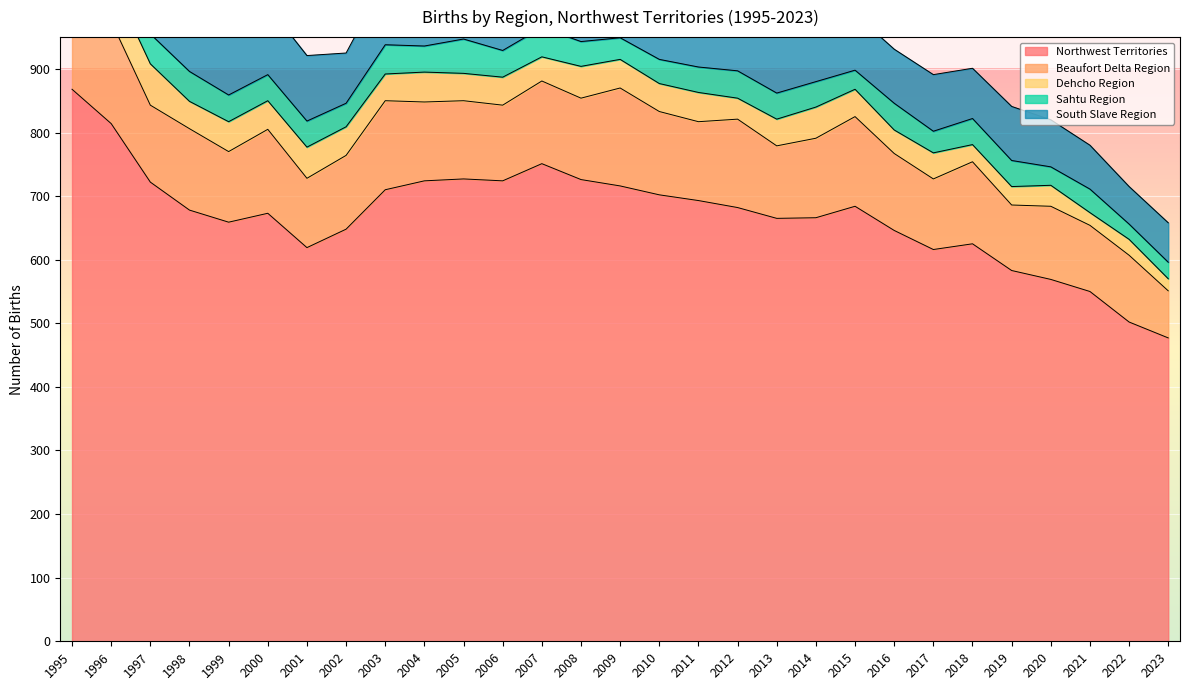

True or false: South Slave Region and Dehcho Region intersect in this chart.

False